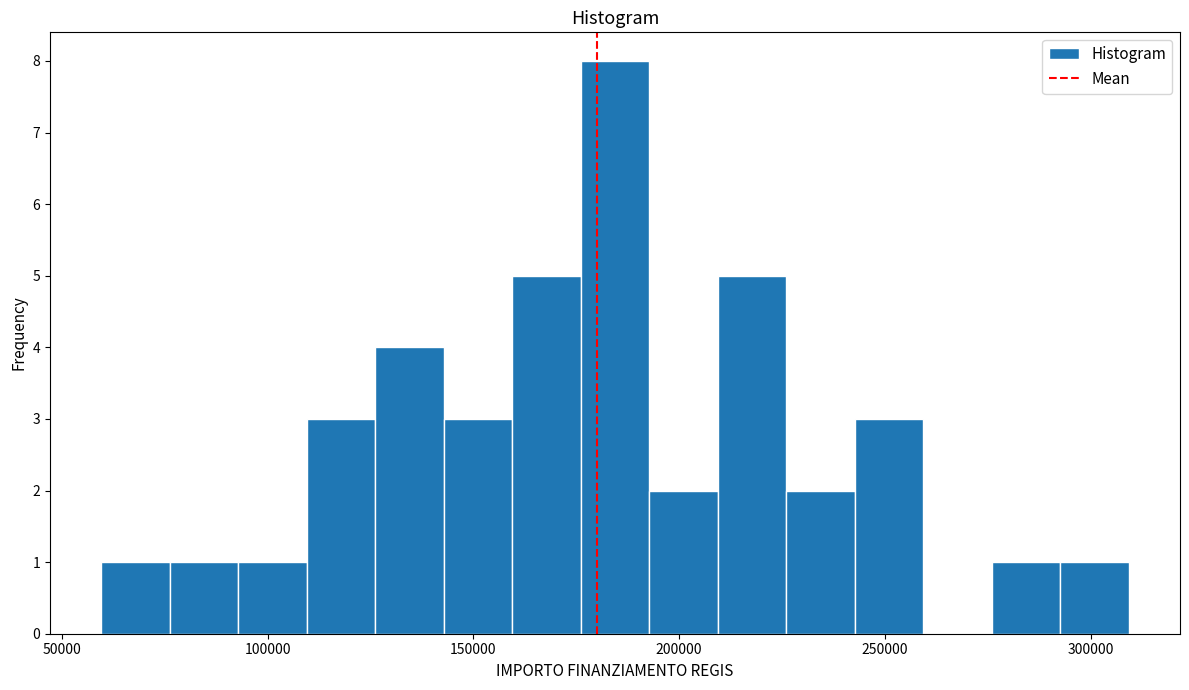

Read against the x-axis, roughly where is the centre of the tallest bar?

185000